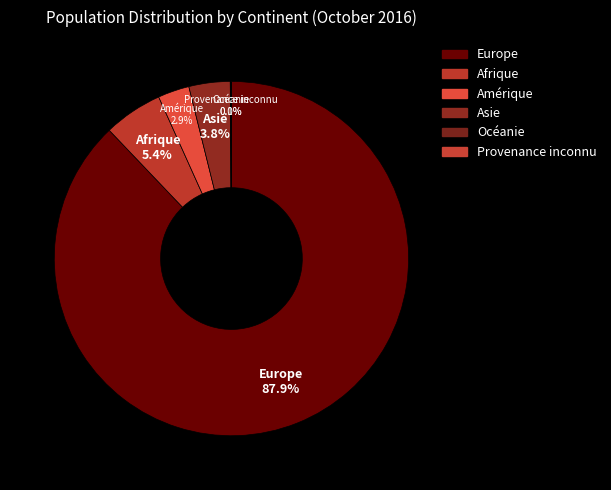

Between Amérique and Europe, which is larger?

Europe